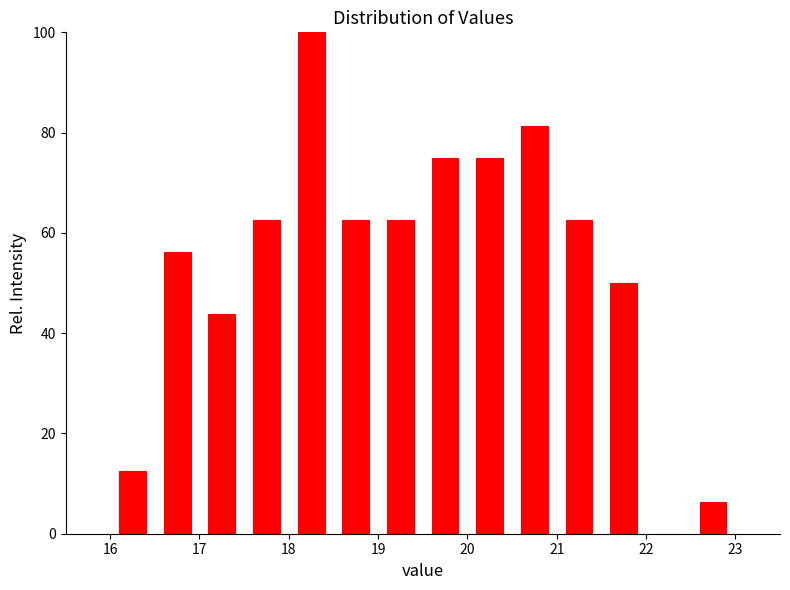

Reading left to right, list every bar in this chart as the range it spans on the x-axis followed by its height. The values are not printed on the chart, so give them approximately, as read against the axis.

16.0 to 16.5: 12
16.5 to 17.0: 56
17.0 to 17.5: 44
17.5 to 18.0: 62
18.0 to 18.5: 100
18.5 to 19.0: 62
19.0 to 19.5: 62
19.5 to 20.0: 76
20.0 to 20.5: 76
20.5 to 21.0: 82
21.0 to 21.5: 62
21.5 to 22.0: 50
22.0 to 22.5: 0
22.5 to 23.0: 6